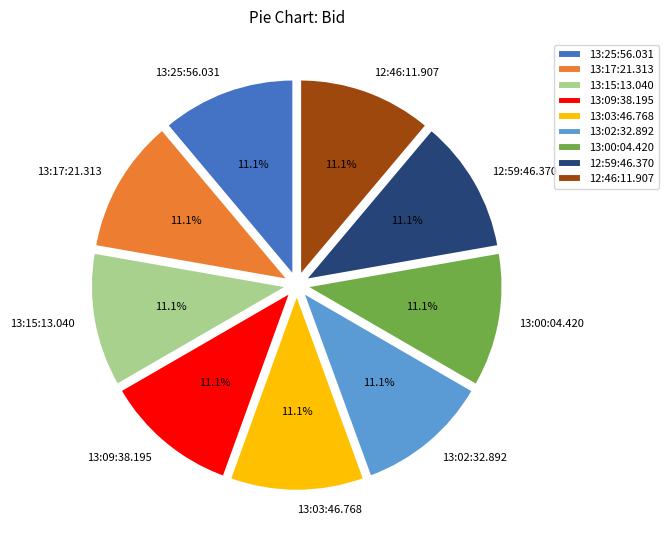

How much of the chart is everything except 13:00:04.420?

88.9%